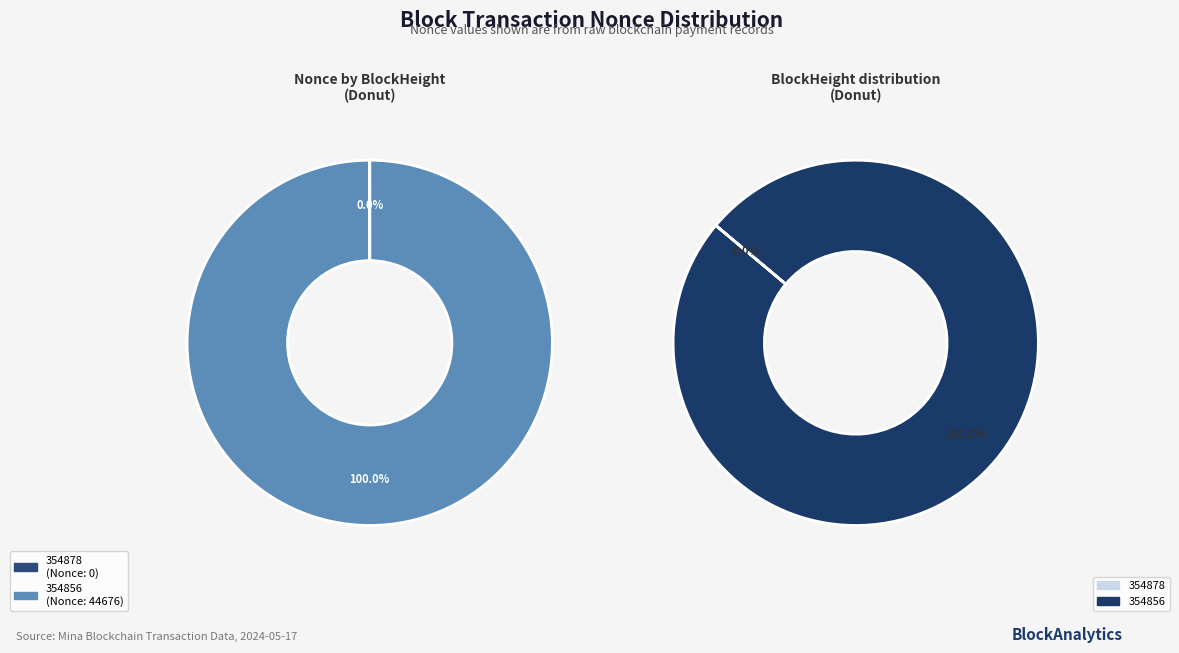

What is the majority slice?

354856